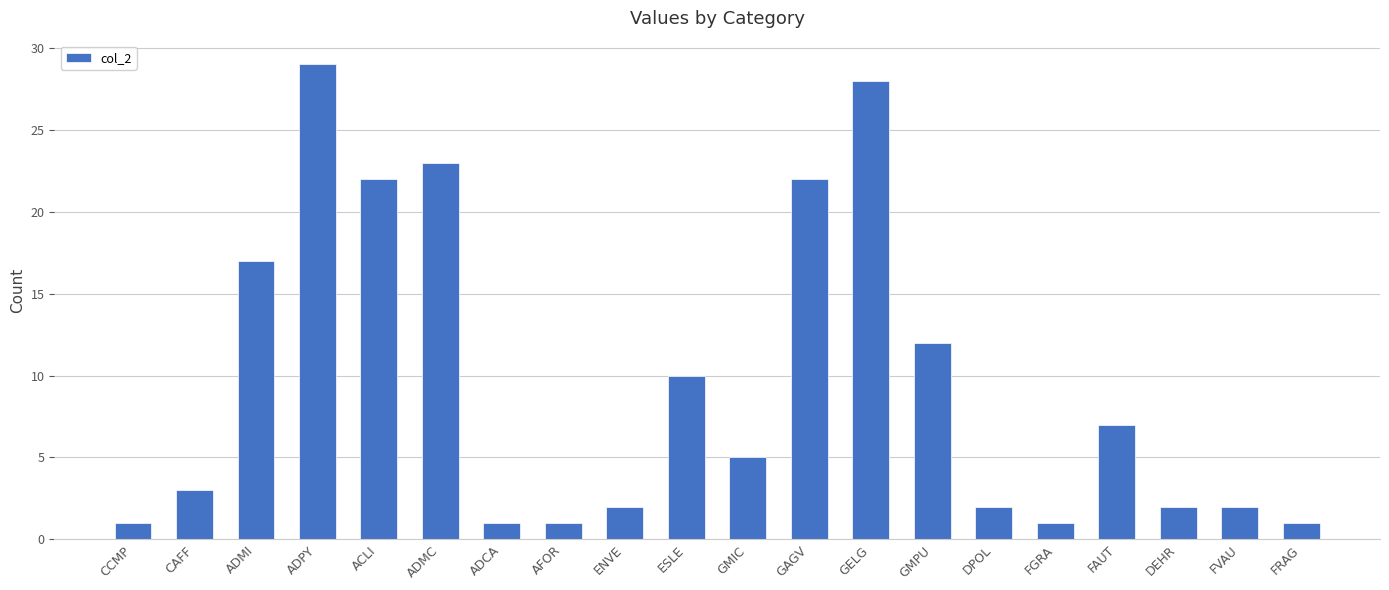

Which has a higher value, CCMP or FVAU?

FVAU